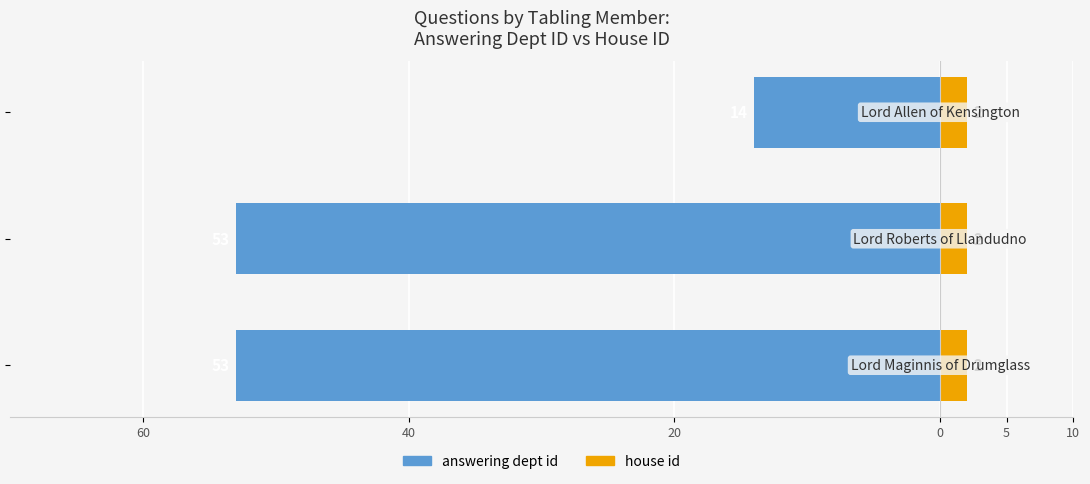

How many groups of bars are there?

3